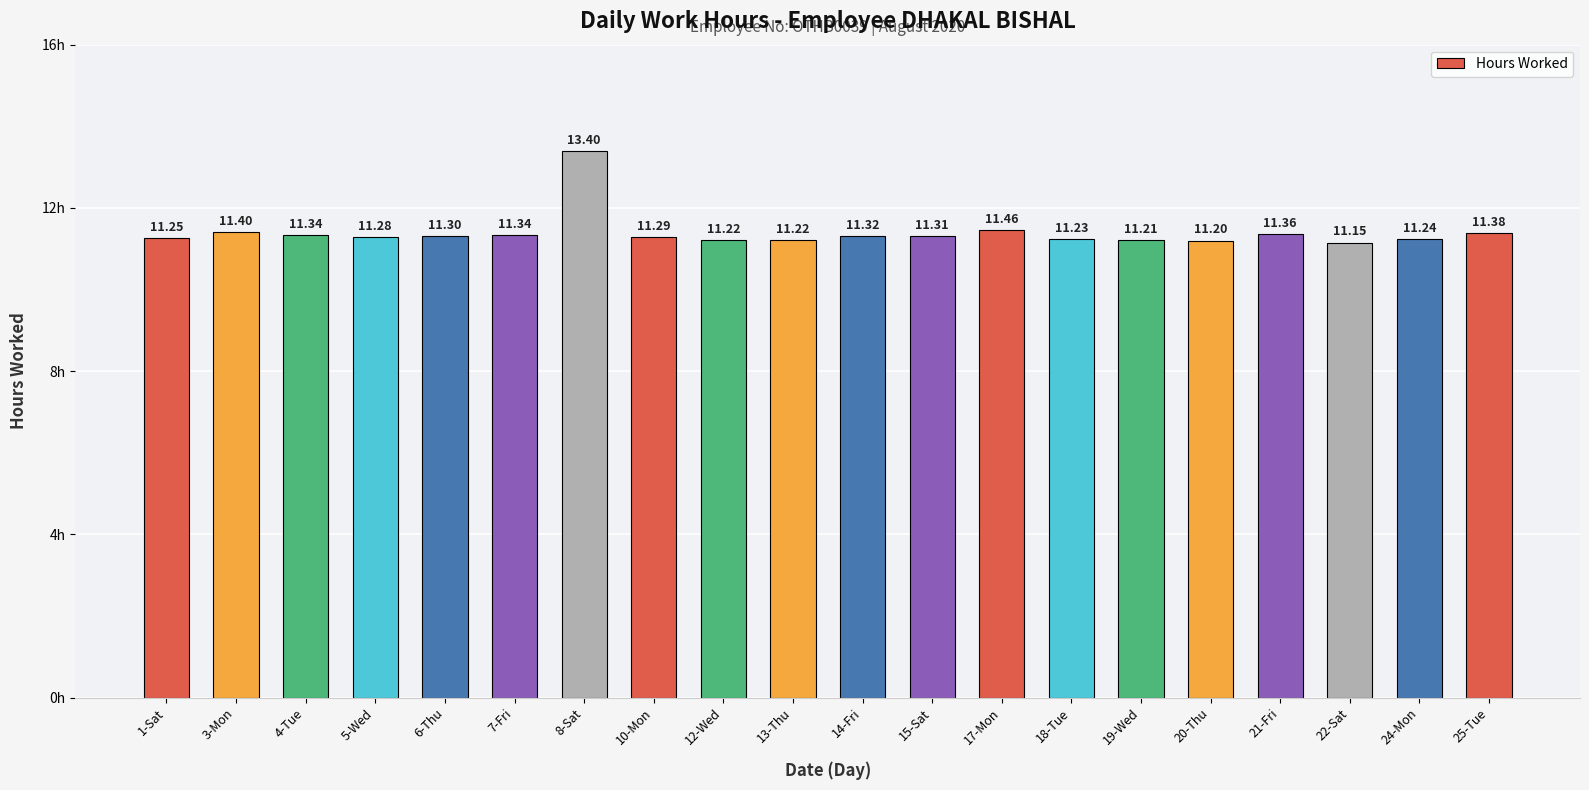

What value does the data have at 7-Fri?

11.3